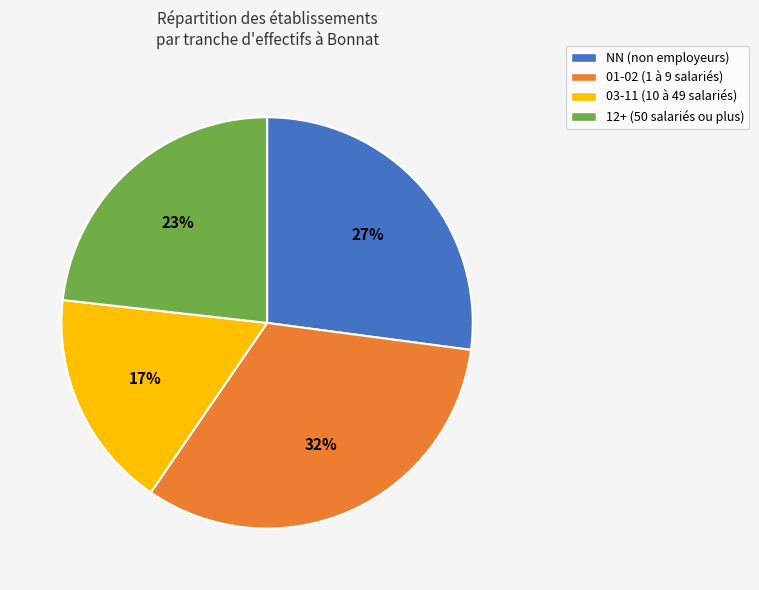

Count the number of slices in the pie.

4